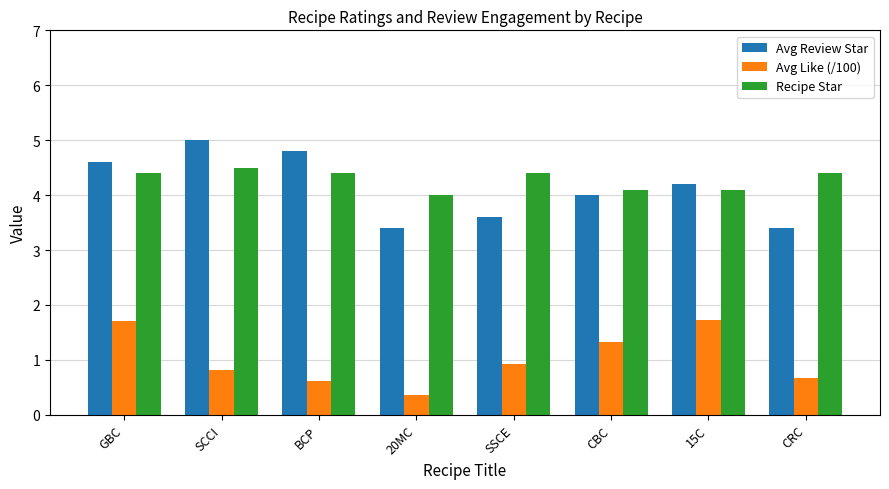

Does the chart contain stacked bars?

No